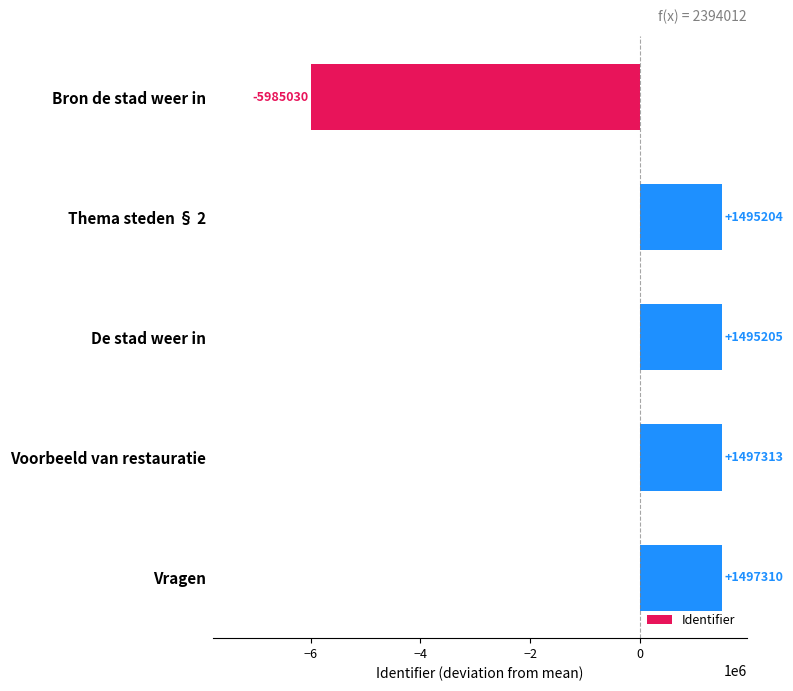

What is the greatest value displayed?

1497312.6